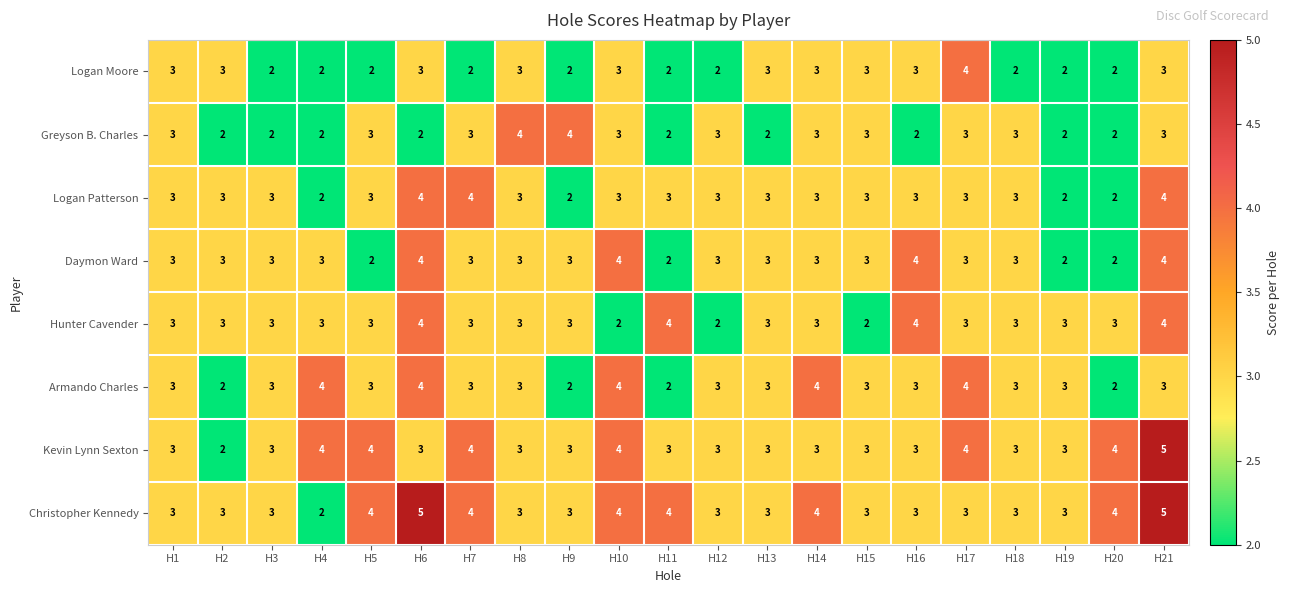

Is it true that Armando Charles equals 3 at H5?

True